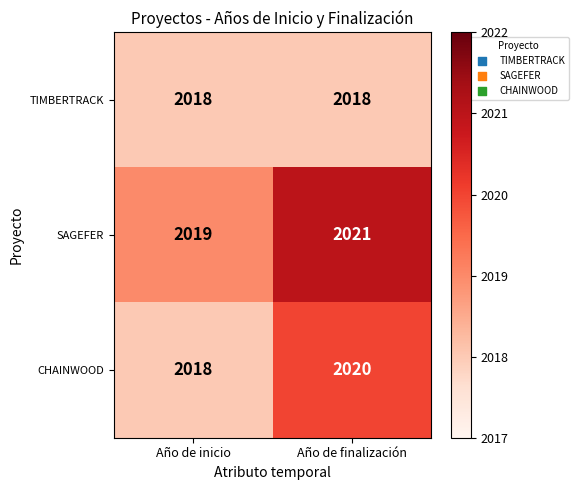

List the series in order of their peak value, highest first.

SAGEFER, CHAINWOOD, TIMBERTRACK